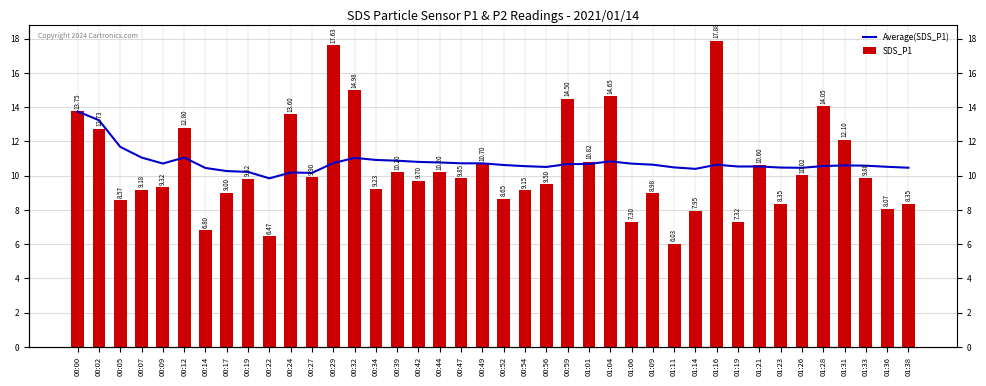

At which label does SDS_P1 first exceed 9?

00:00